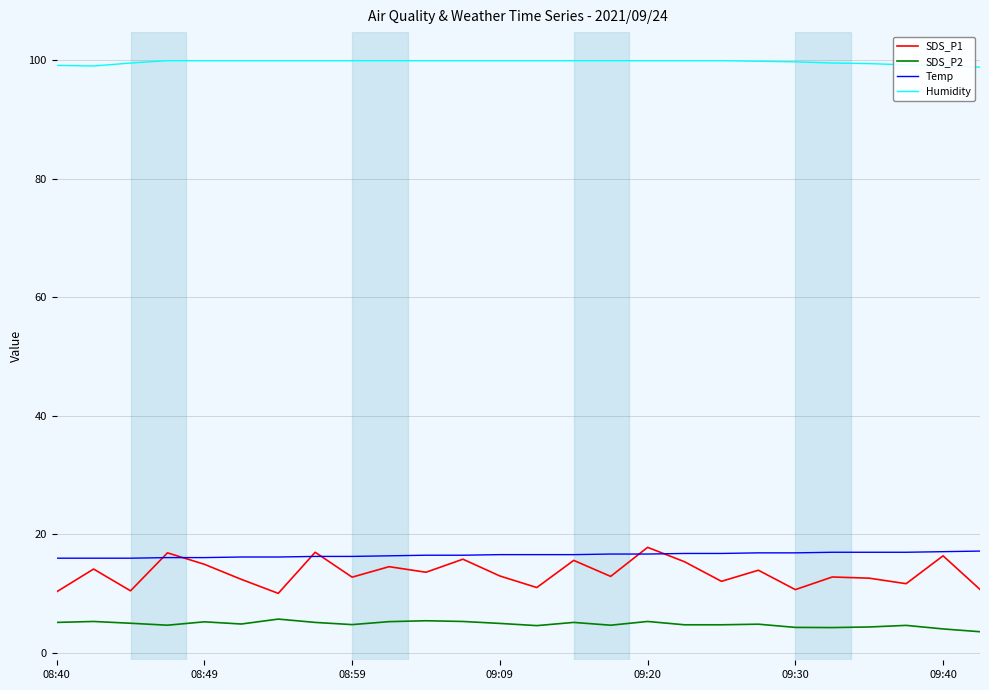

True or false: SDS_P2 and Humidity intersect in this chart.

False